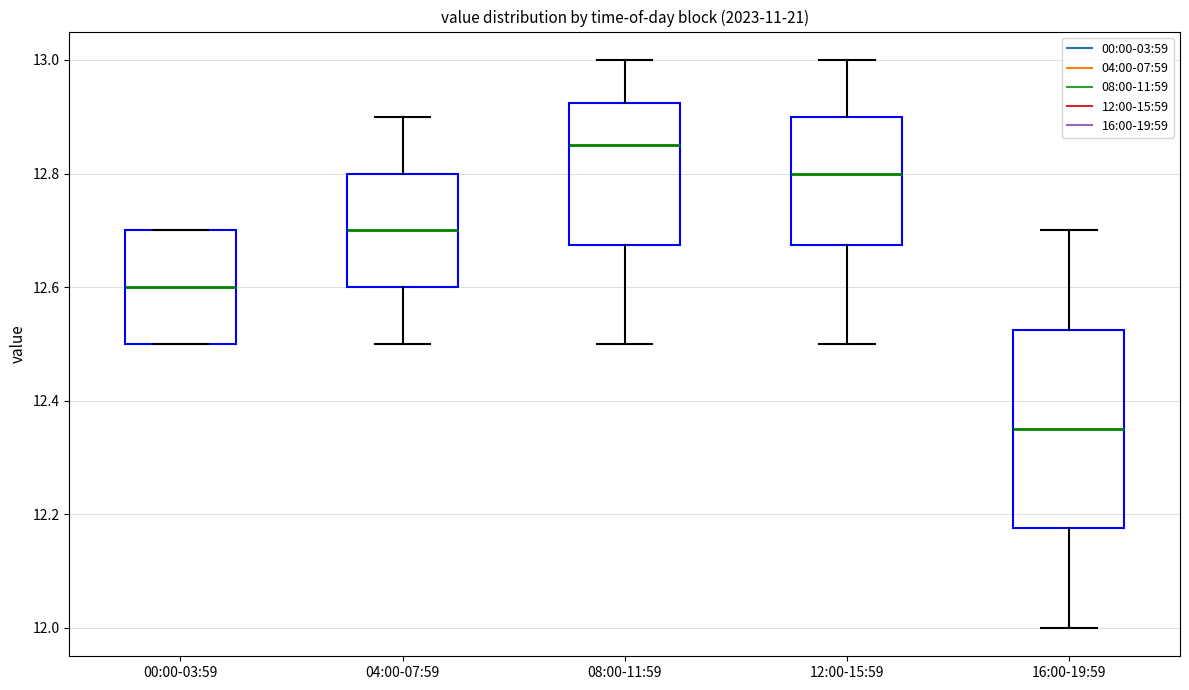

Reading left to right, transcribe this box plot: for each box, give where its median line is, the range the box spans, and where its two whiskers end, as read against the y-axis. The values are not printed on the chart, so give them approximately, as read against the axis.

00:00-03:59: median 12.60, box 12.50 to 12.70, whiskers 12.50 to 12.70
04:00-07:59: median 12.70, box 12.60 to 12.80, whiskers 12.50 to 12.90
08:00-11:59: median 12.86, box 12.68 to 12.92, whiskers 12.50 to 13.00
12:00-15:59: median 12.80, box 12.68 to 12.90, whiskers 12.50 to 13.00
16:00-19:59: median 12.36, box 12.18 to 12.52, whiskers 12.00 to 12.70